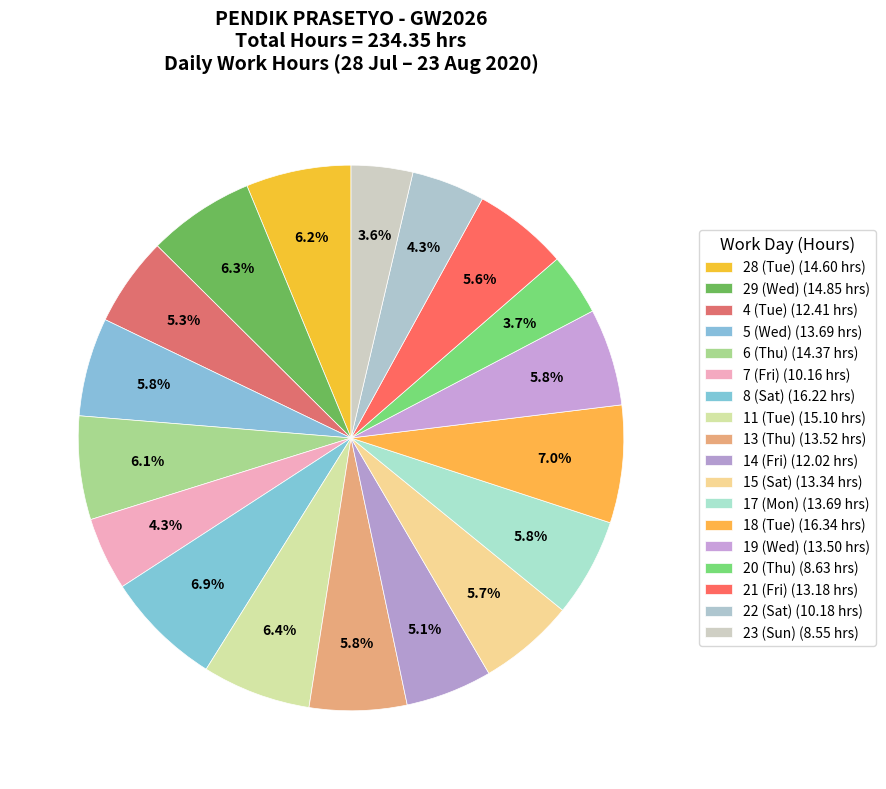

Count the number of slices in the pie.

18